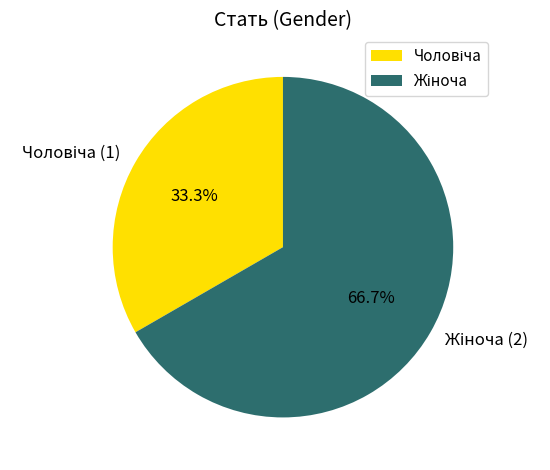

Is there any slice that represents more than half of the pie?

Yes